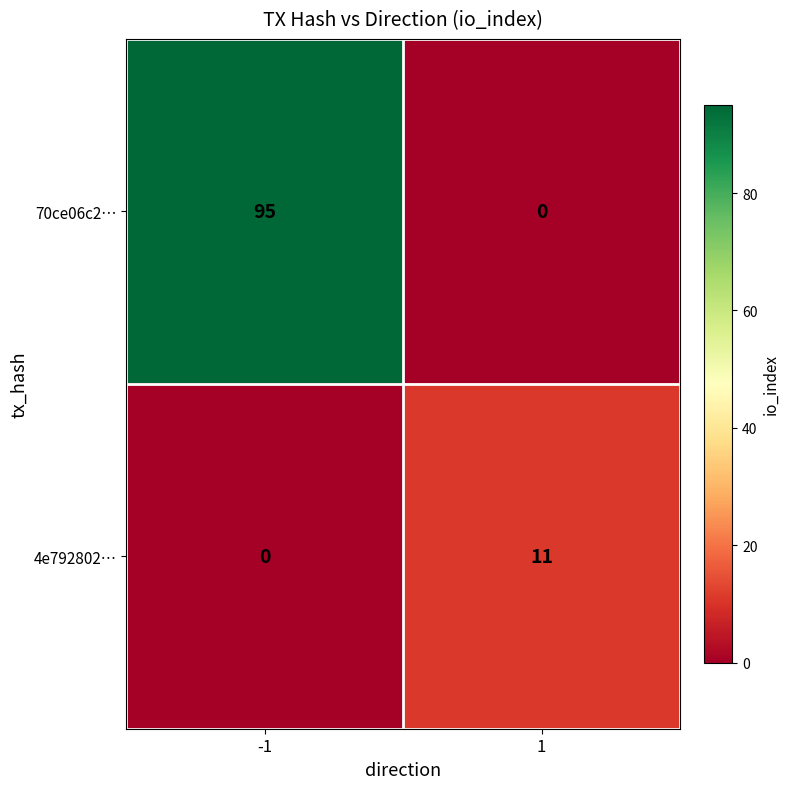

What is the approximate value of 70ce06c2… at -1, to the nearest 5?

95